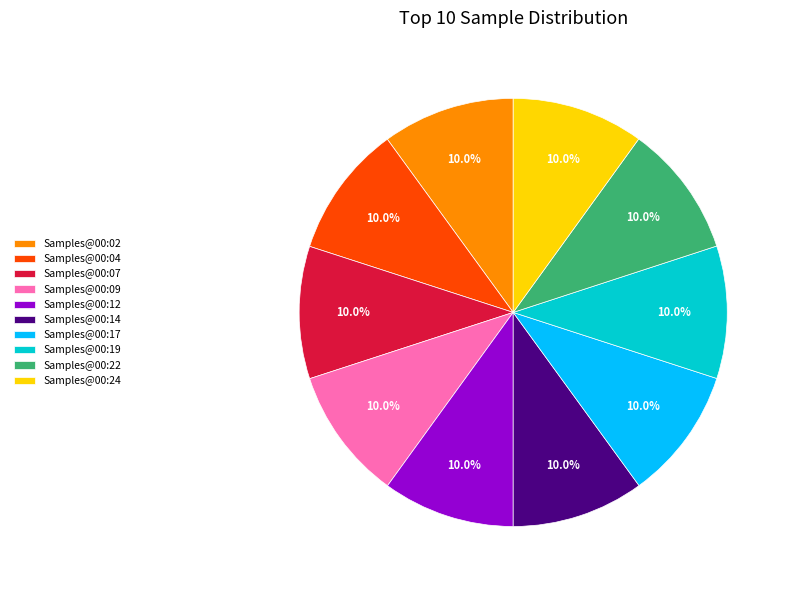

Count the number of slices in the pie.

10